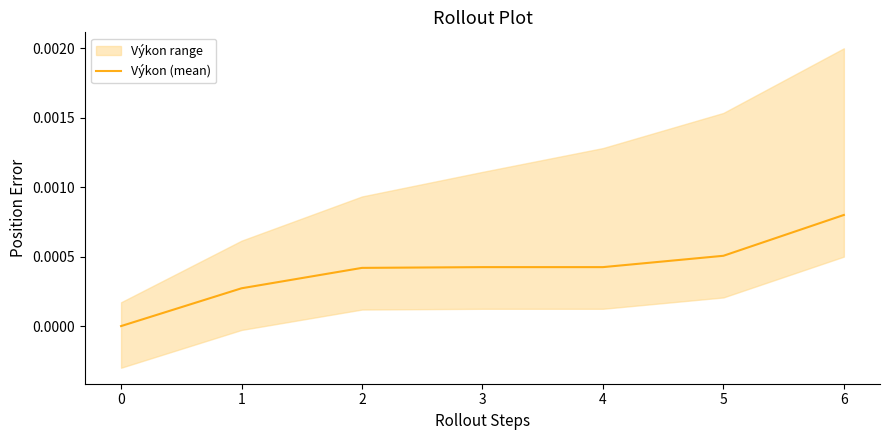

True or false: there are more than 2 points higher than both neighbors.

False